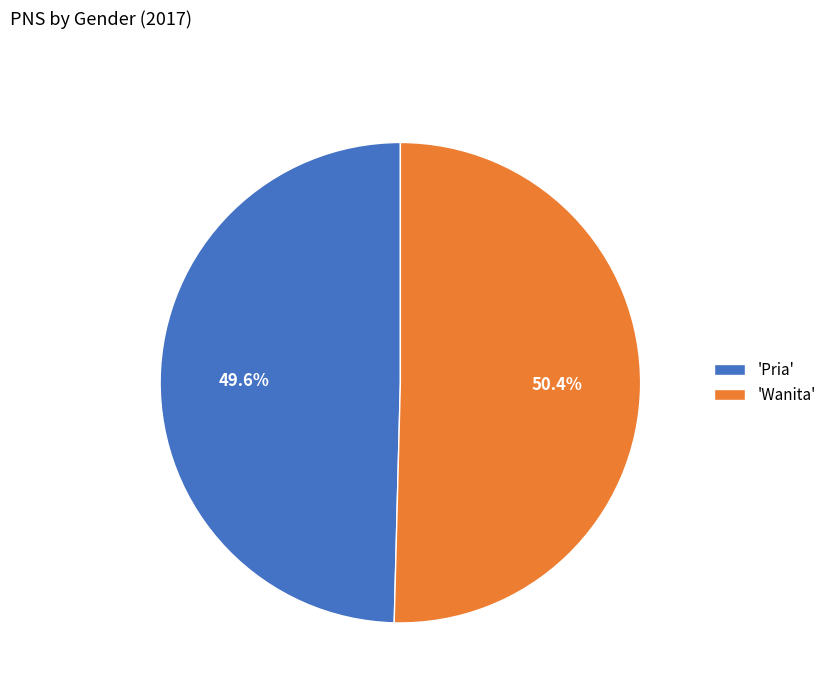

What is the total percentage of 'Wanita' and 'Pria'?

100.0%